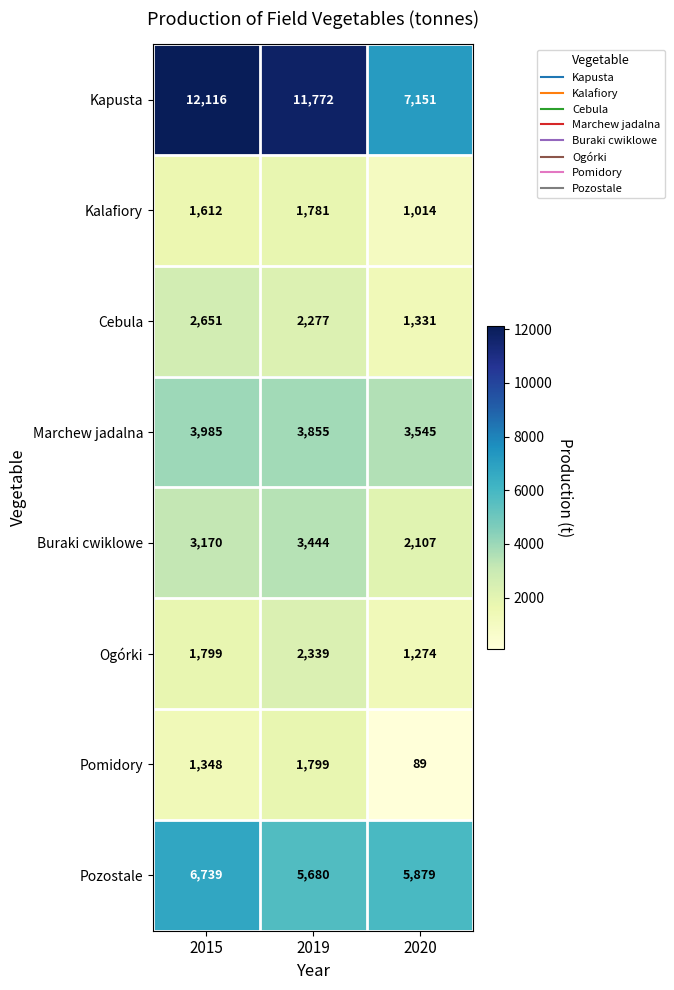

Reading left to right, list all the values displayed in this chart.

Kapusta: 2015=12116	2019=11772	2020=7151
Kalafiory: 2015=1612	2019=1781	2020=1014
Cebula: 2015=2651	2019=2277	2020=1331
Marchew jadalna: 2015=3985	2019=3855	2020=3545
Buraki cwiklowe: 2015=3170	2019=3444	2020=2107
Ogórki: 2015=1799	2019=2339	2020=1274
Pomidory: 2015=1348	2019=1799	2020=89
Pozostale: 2015=6739	2019=5680	2020=5879